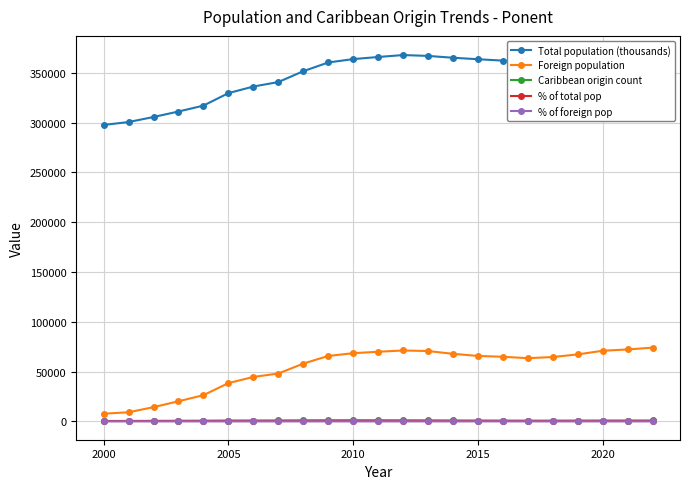

What is the highest value of the Foreign population series?

74065.0